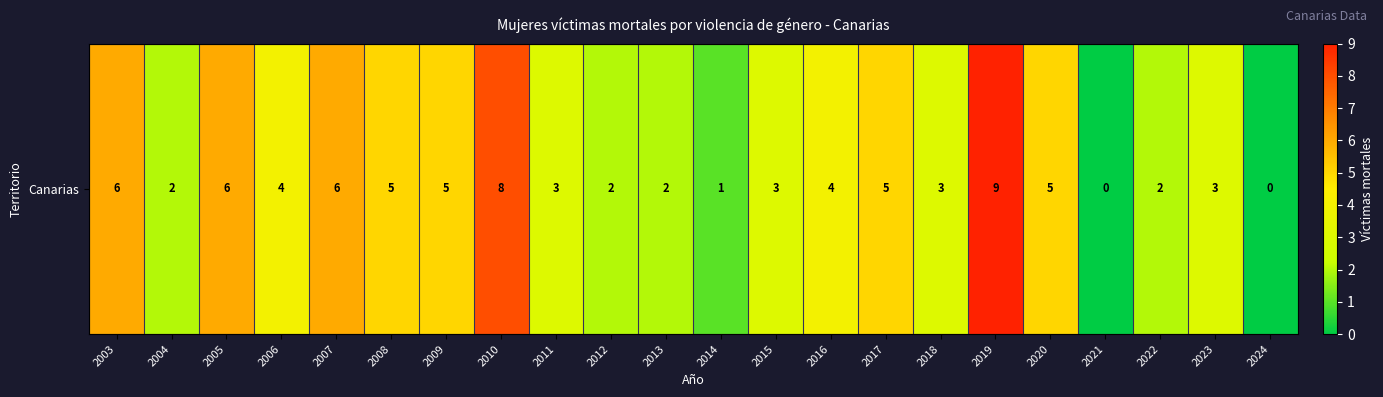

Which label corresponds to the largest value in the chart?

2019